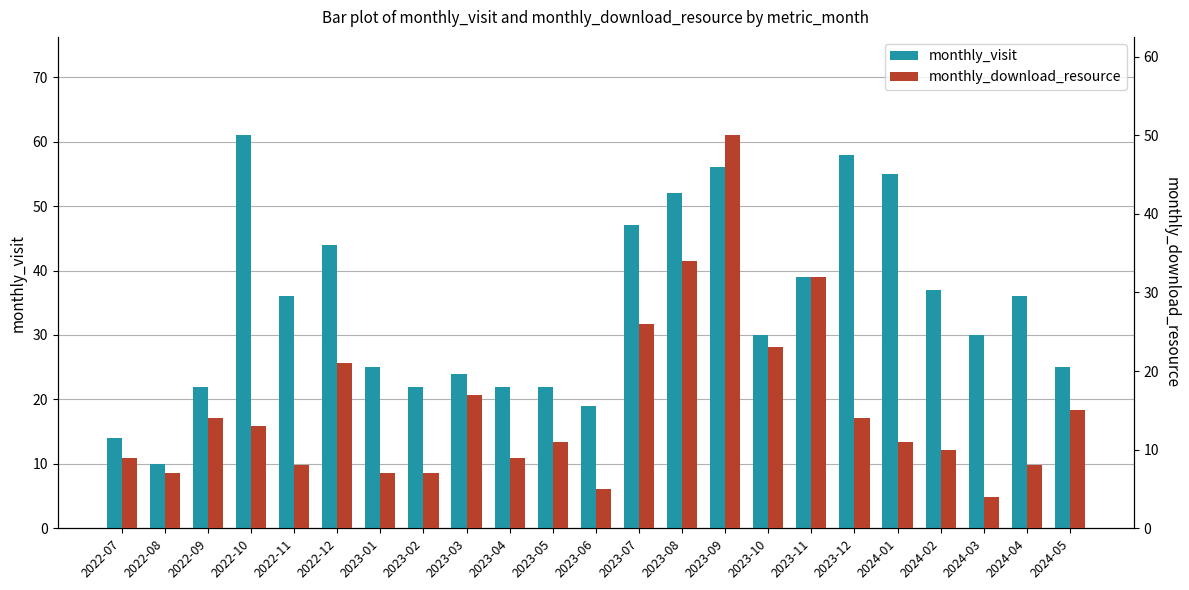

What is the sum of the monthly_visit values at 2023-11 and 2024-04?

75